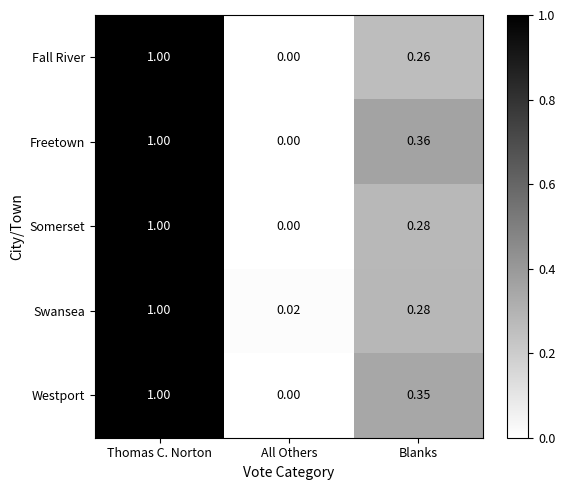

At which category does the chart reach its peak across all series?

Thomas C. Norton